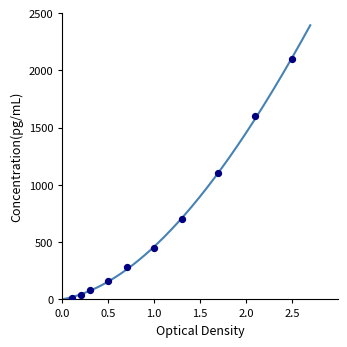

What is the range of Y values (max minus min)?

2085